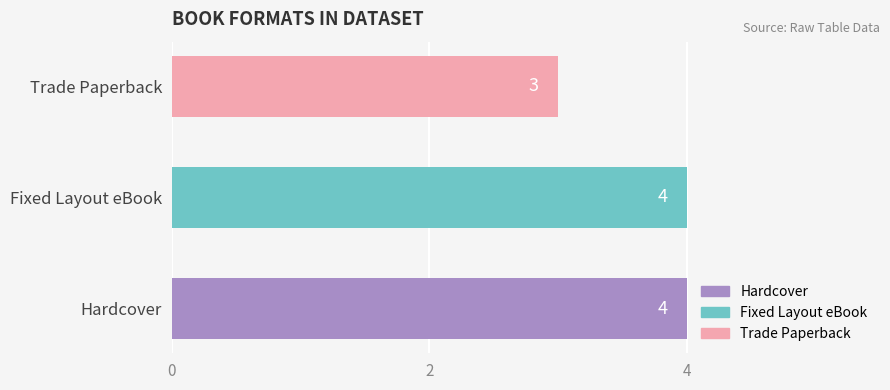

What is the value of the 3rd bar from the left?

3